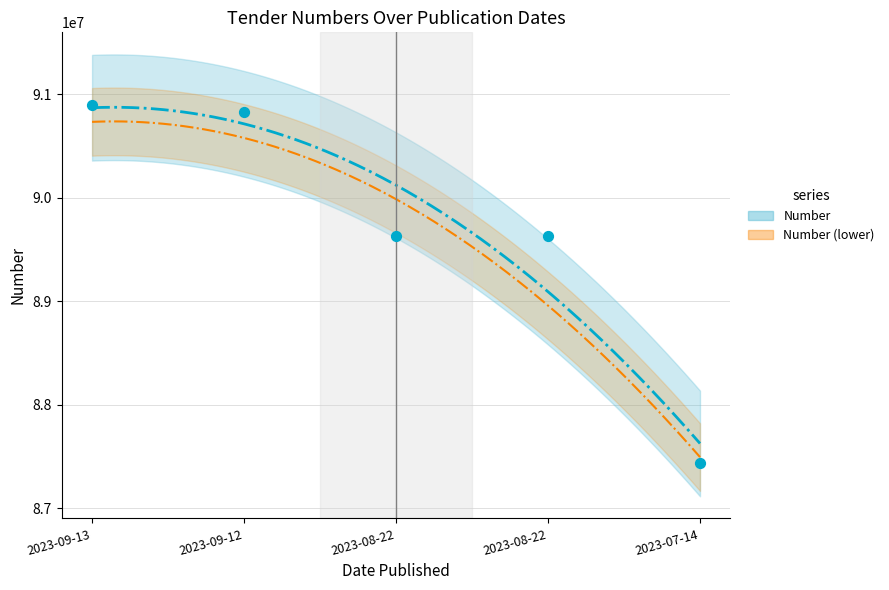

What is the change in value from 2023-08-22 to 2023-07-14?

-2188383